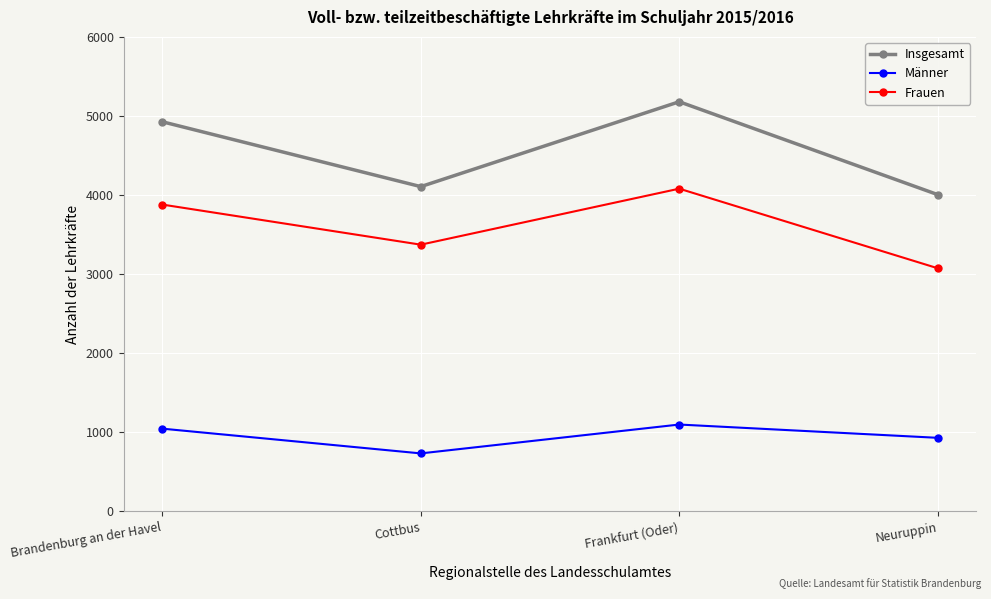

What is the label of the 4th point from the left?

Neuruppin